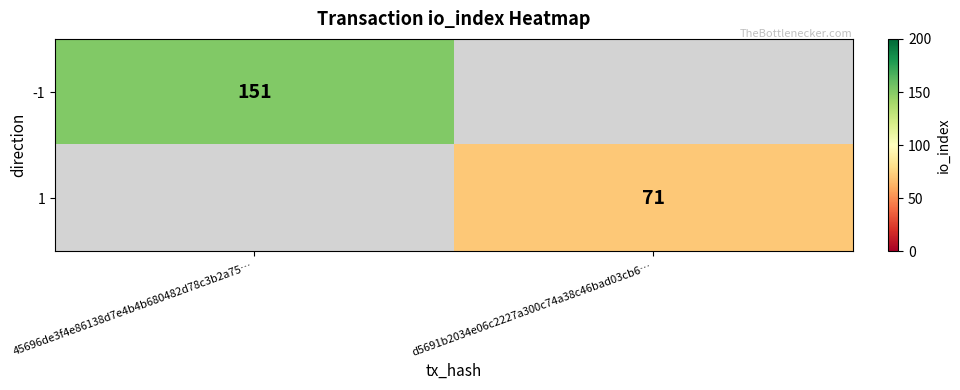

Is the value of 1 at d5691b2034e06c2227a300c74a38c46bad03cb6… greater than the value of -1 at 45696de3f4e86138d7e4b4b680482d78c3b2a75…?

No